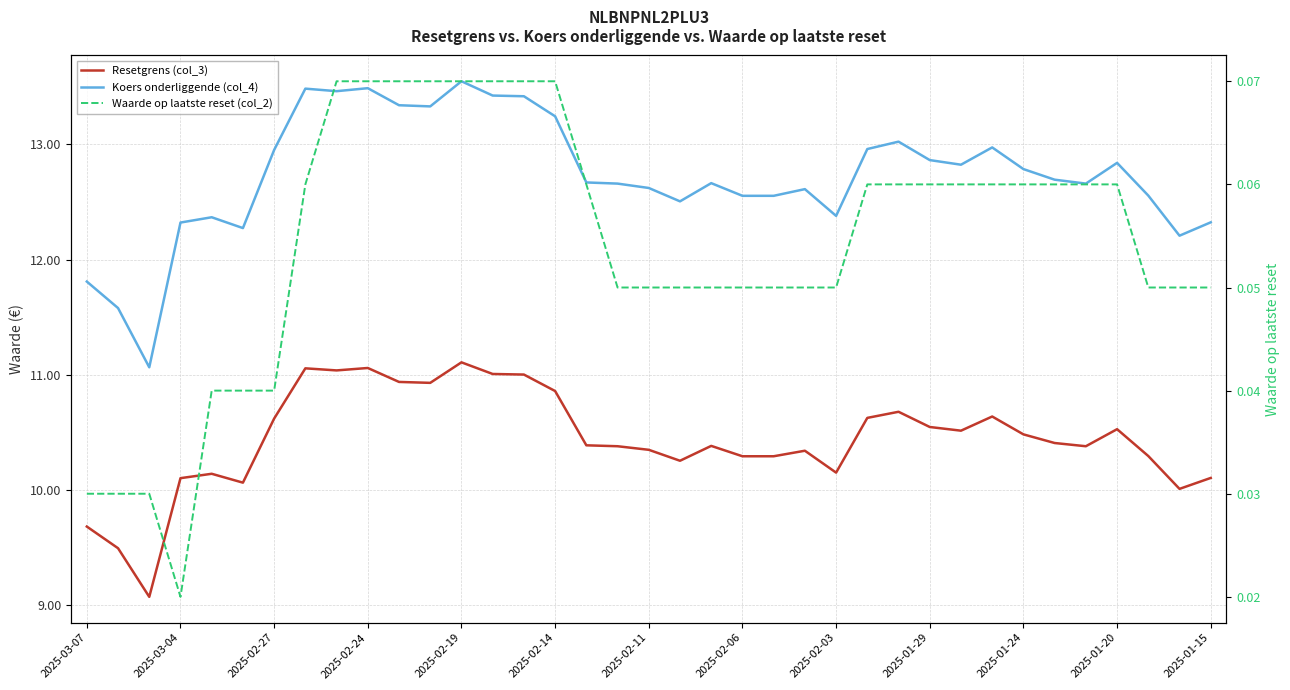

At how many categories does at least one series exceed 4?

37